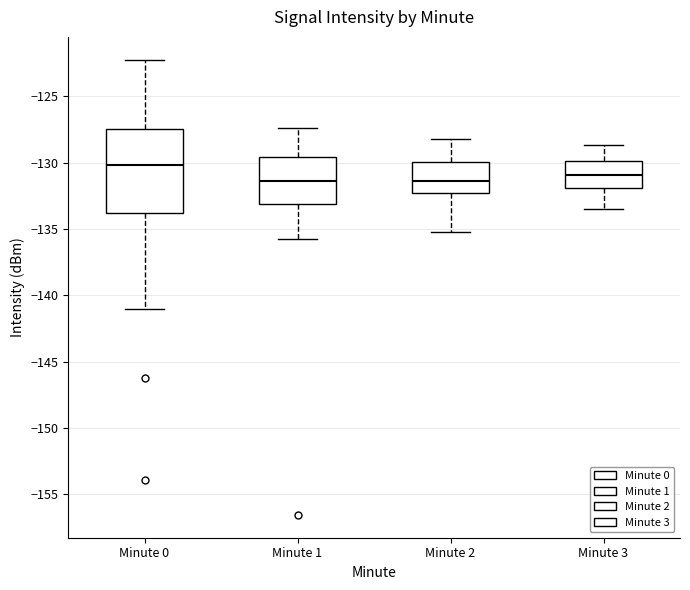

Comparing the boxes themselves (not the whiskers), which one is the tallest?

Minute 0